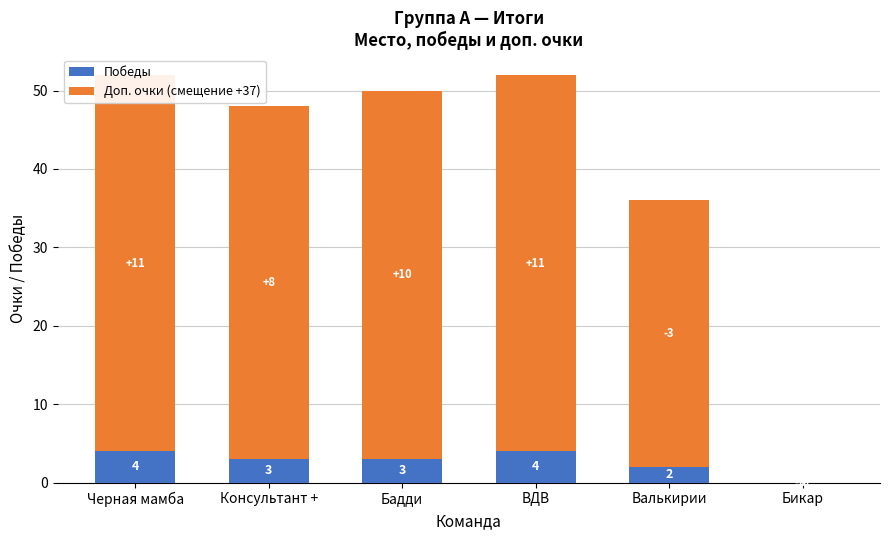

Reading left to right, what are all the values shown in this chart?

Победы: Черная мамба=4	Консультант +=3	Бадди=3	ВДВ=4	Валькирии=2	Бикар=0
Доп. очки (смещение +37): Черная мамба=48	Консультант +=45	Бадди=47	ВДВ=48	Валькирии=34	Бикар=0